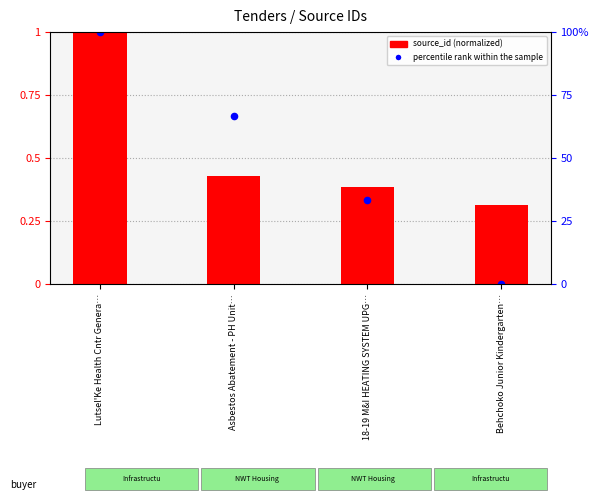

What are all the series names shown in the legend?

source_id (normalized), percentile rank within the sample